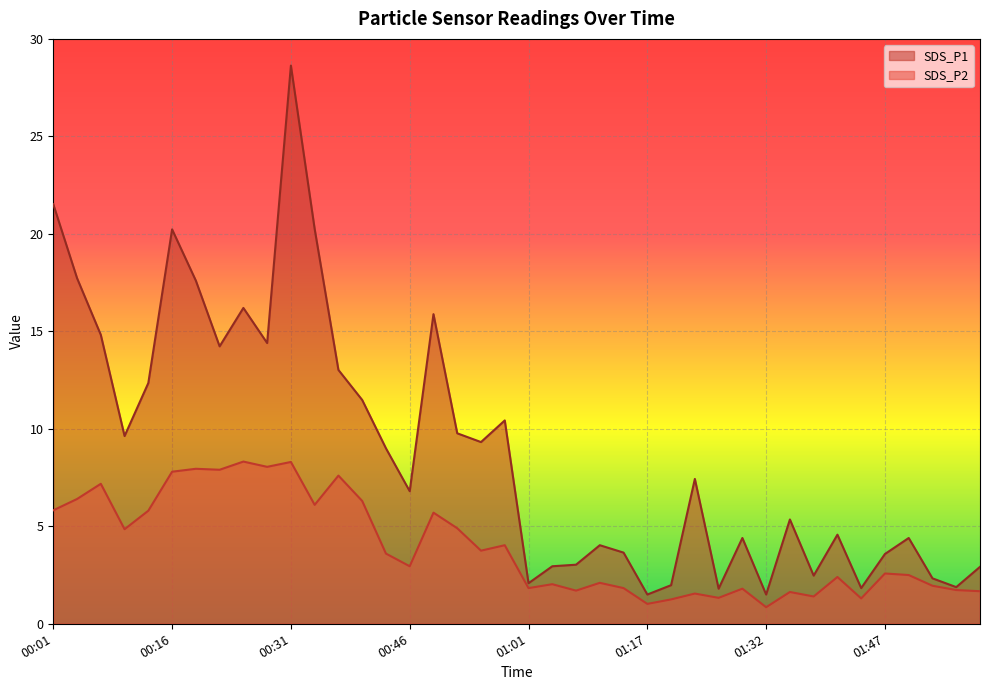

Rank the series by their average value, from lowest to highest.

SDS_P2, SDS_P1